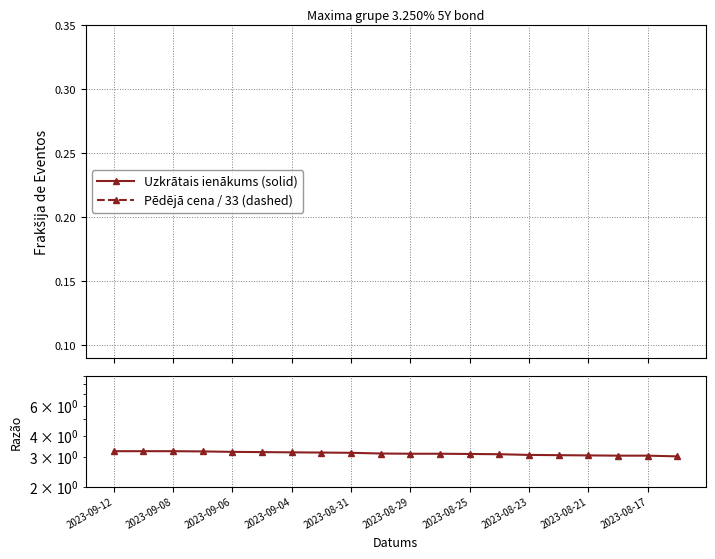

The Uzkrātais ienākums (solid) series shows 4.8 at 2023-08-31. True or false?

False